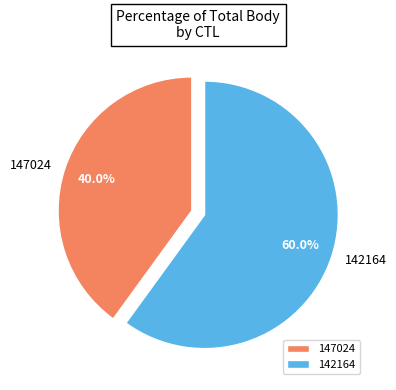

What percentage is the 142164 slice, to the nearest percent?

60%